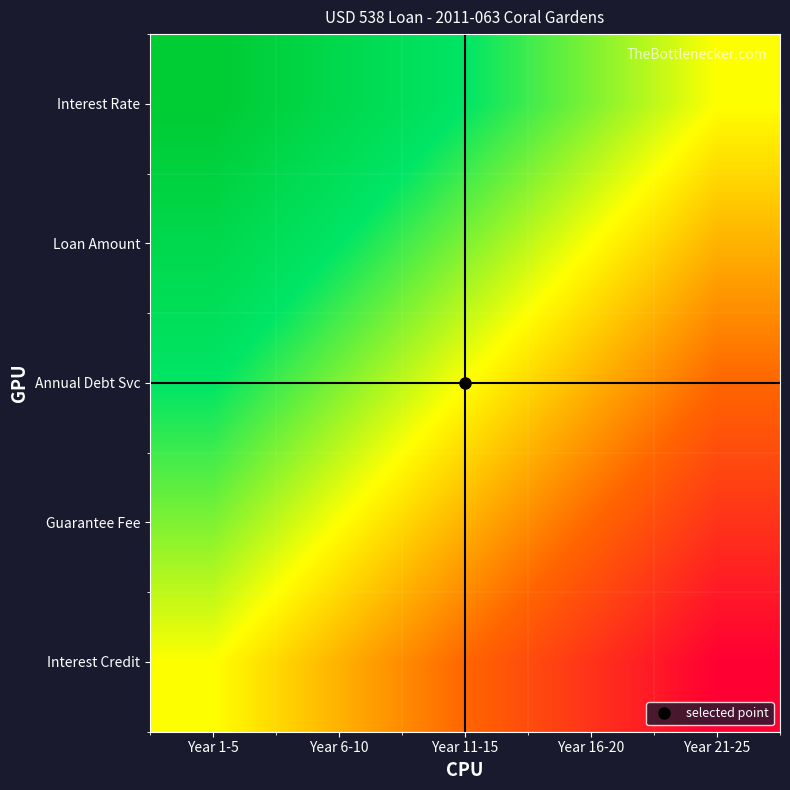

Count the number of data series in this chart.

5